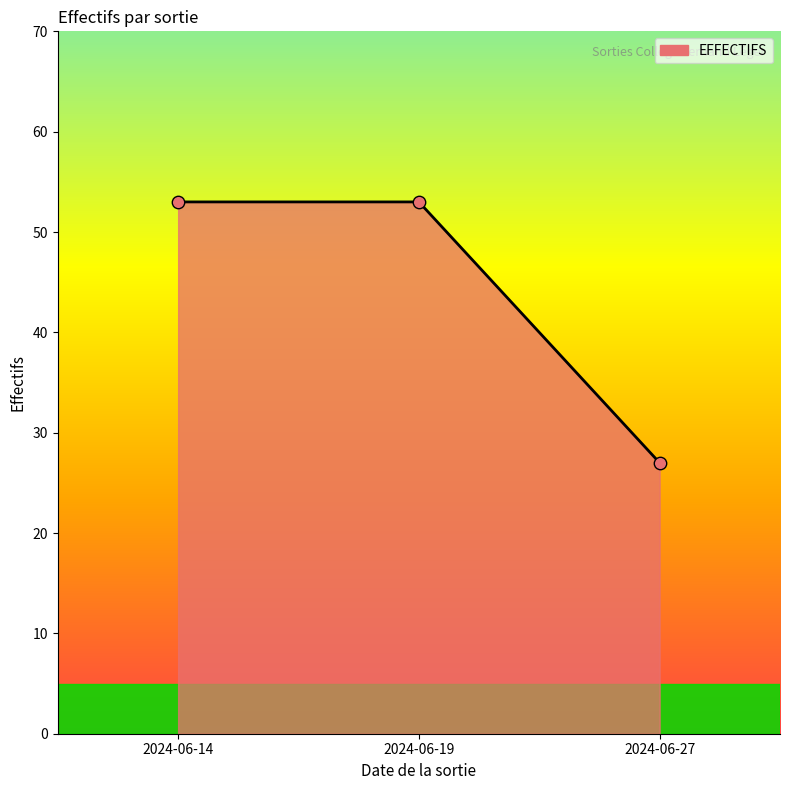

Which has a higher value, 2024-06-14 or 2024-06-27?

2024-06-14